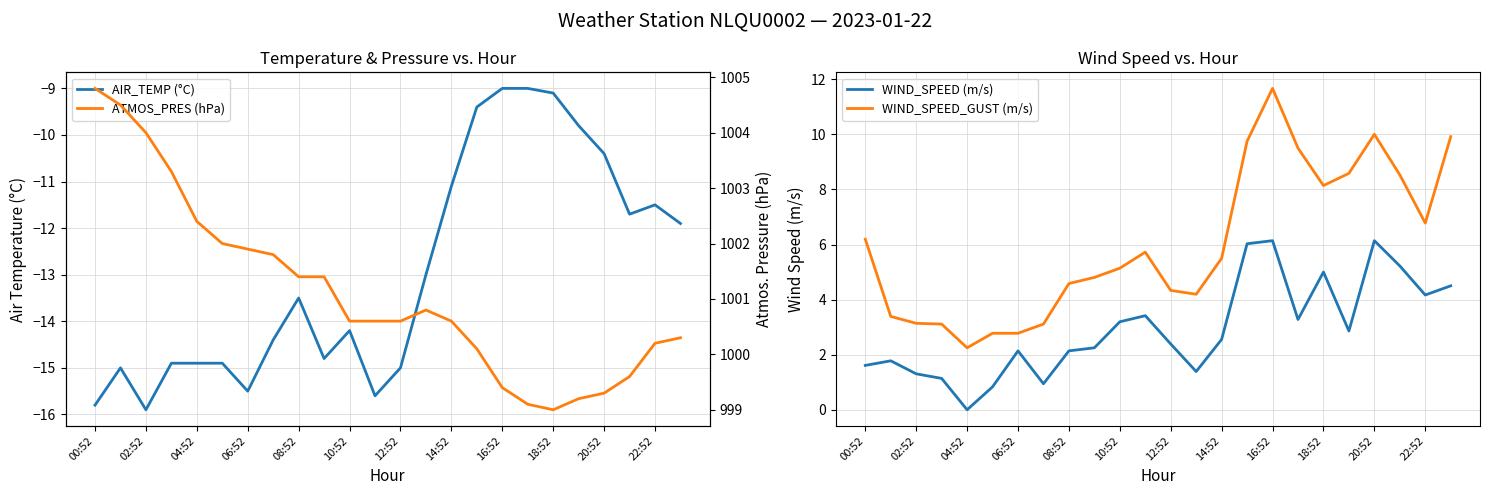

True or false: WIND_SPEED (m/s) has a value of 1.3 at 02:52.

True